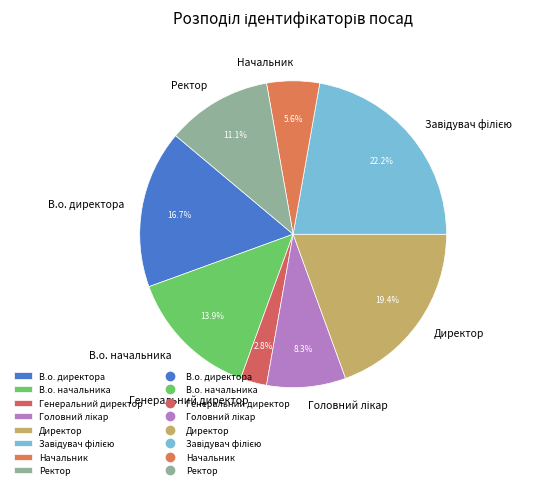

To the nearest percent, what is the difference between the largest and smallest slice percentages?

19%